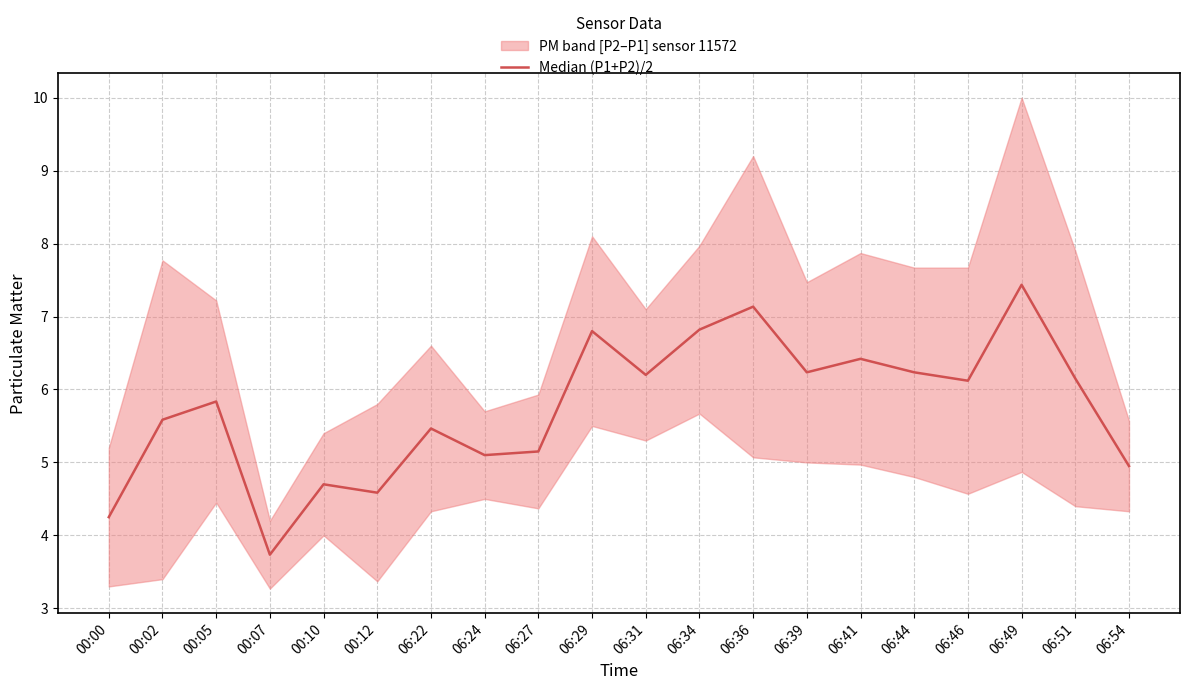

What is the sum of all values?

114.9